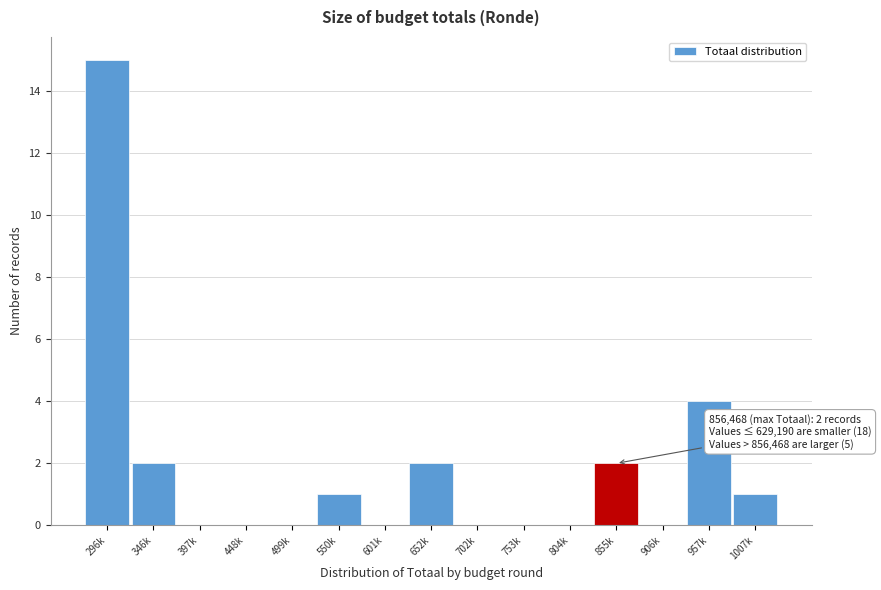

Reading right to left, extract all data points from this chart.

1007k=1	957k=4	906k=0	855k=2	804k=0	753k=0	702k=0	652k=2	601k=0	550k=1	499k=0	448k=0	397k=0	346k=2	296k=15